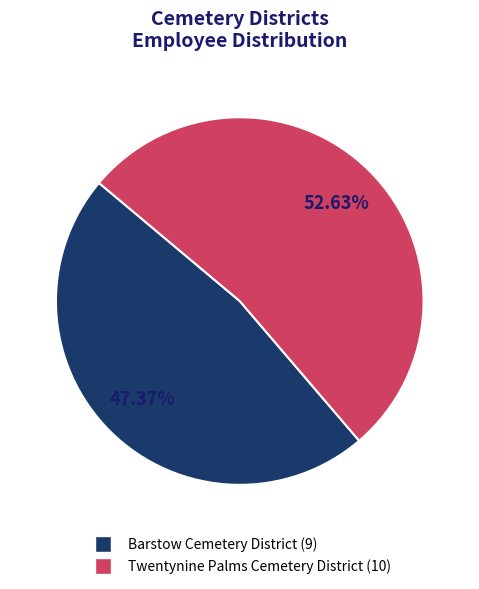

Count the number of slices in the pie.

2